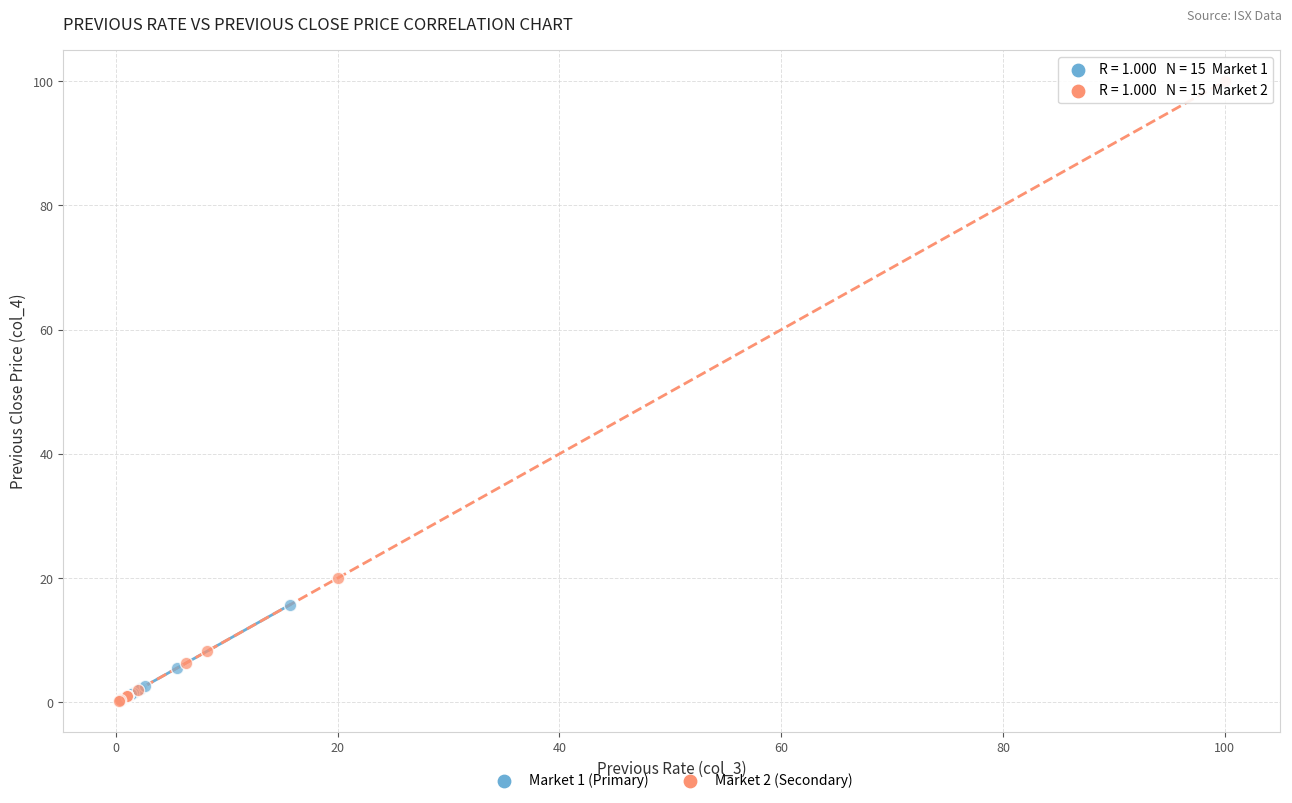

Which series has the largest Y range (max minus min)?

Market 2 (Secondary)